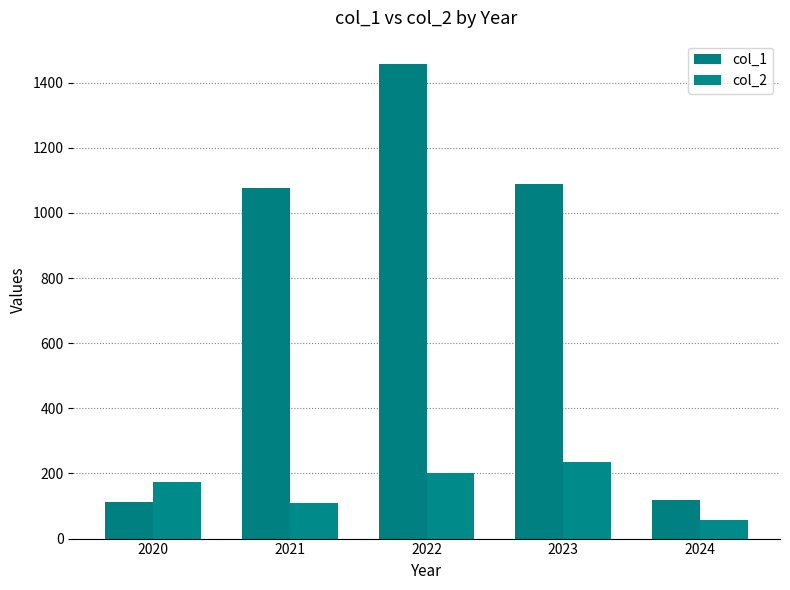

The col_2 series shows 354 at 2023. True or false?

False